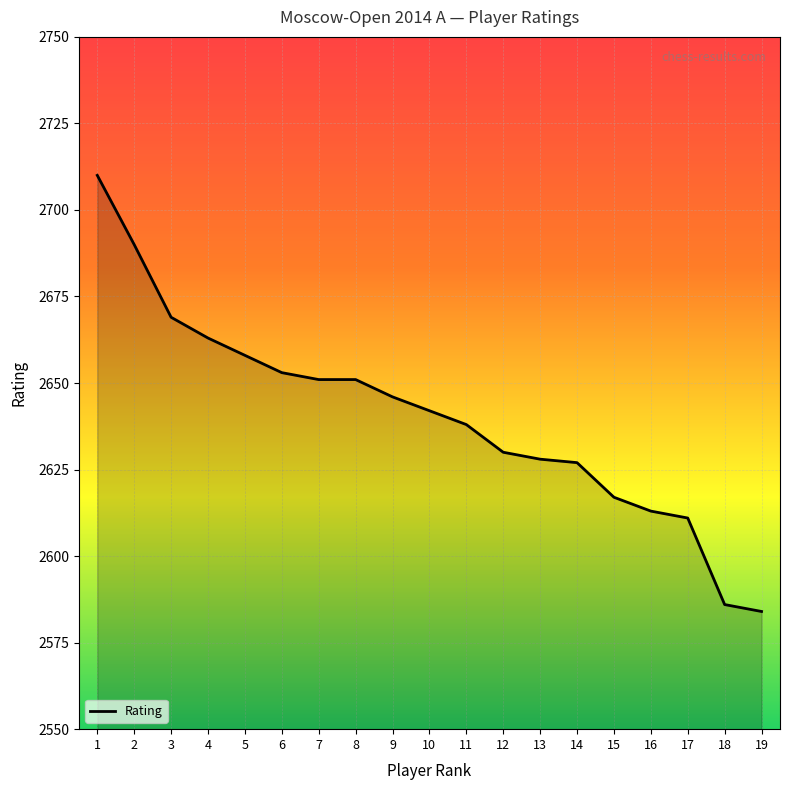

How many lines are shown in the chart?

1